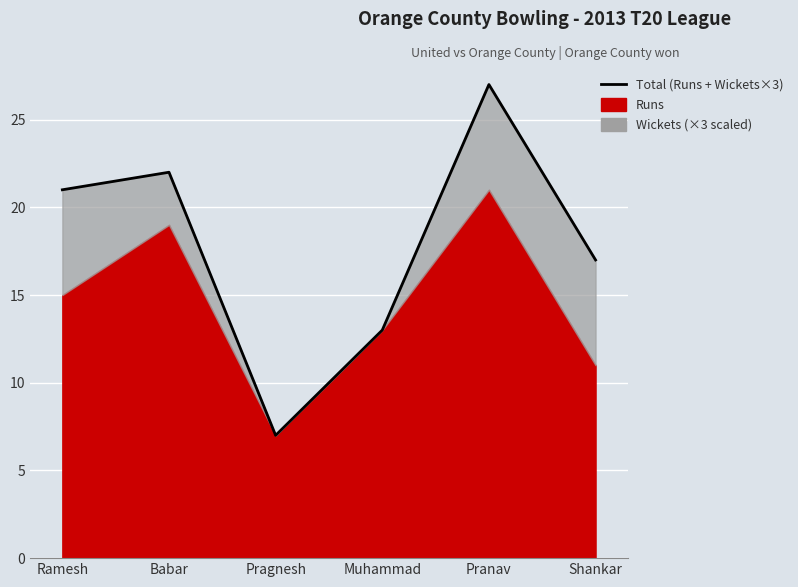

What is the greatest value displayed?

27